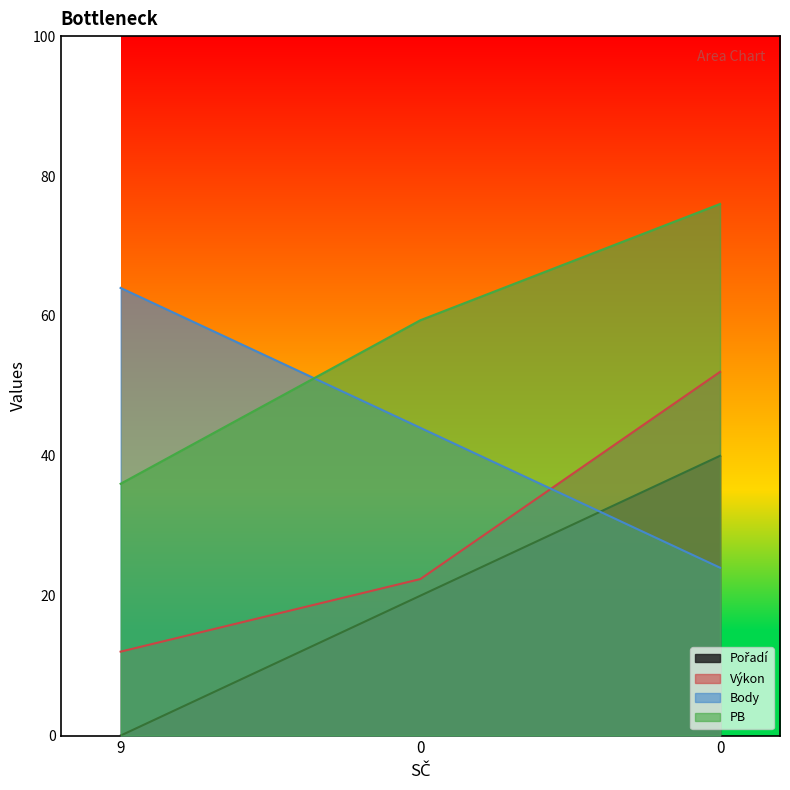

Which series has the largest range (max minus min)?

Pořadí